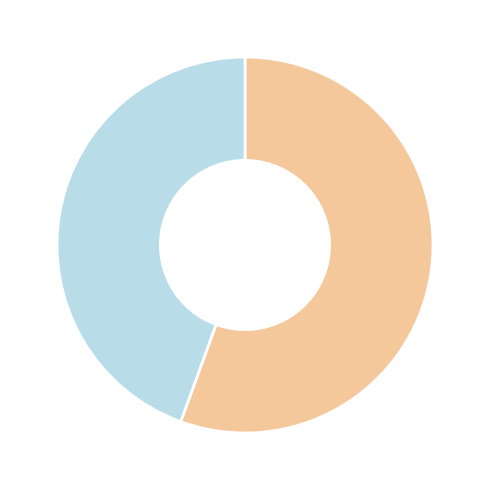

Does any single category account for the majority?

Yes